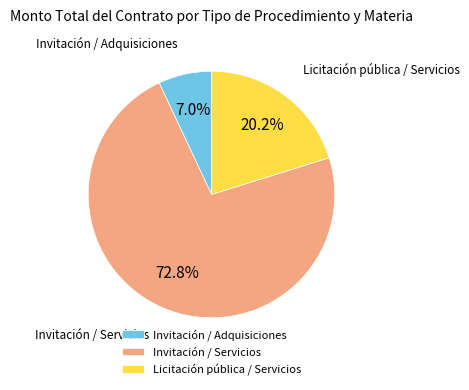

How much of the chart is everything except Licitación pública / Servicios?

79.8%